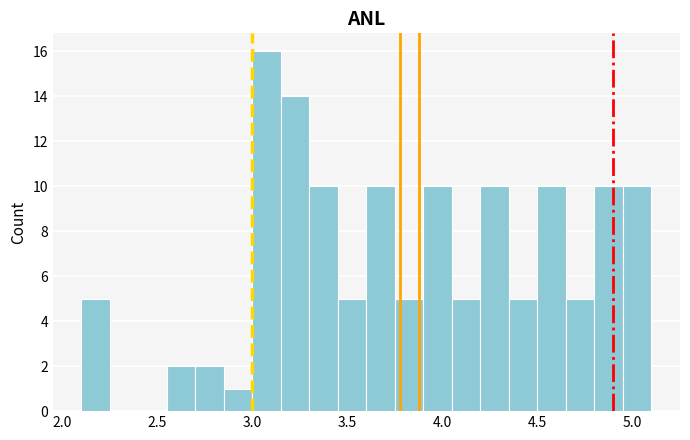

Around what value on the x-axis is the tallest bar? Give the approximate position of its centre, as read against the axis.

3.10